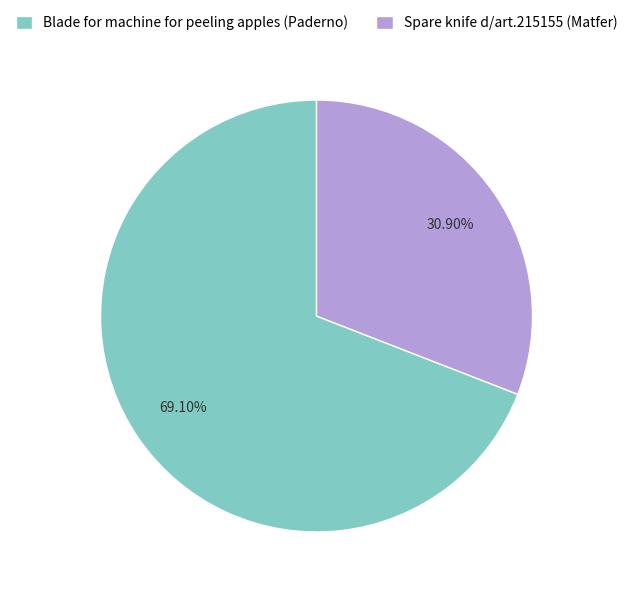

What is the majority slice?

Blade for machine for peeling apples (Paderno)